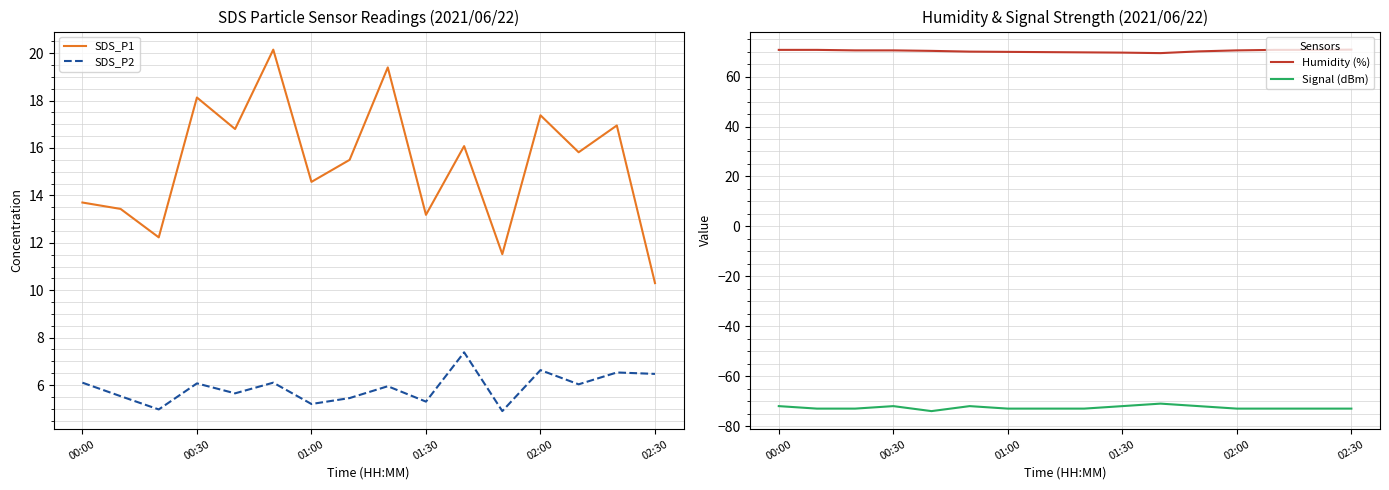

The SDS_P1 series shows 18.1 at 00:30. True or false?

True